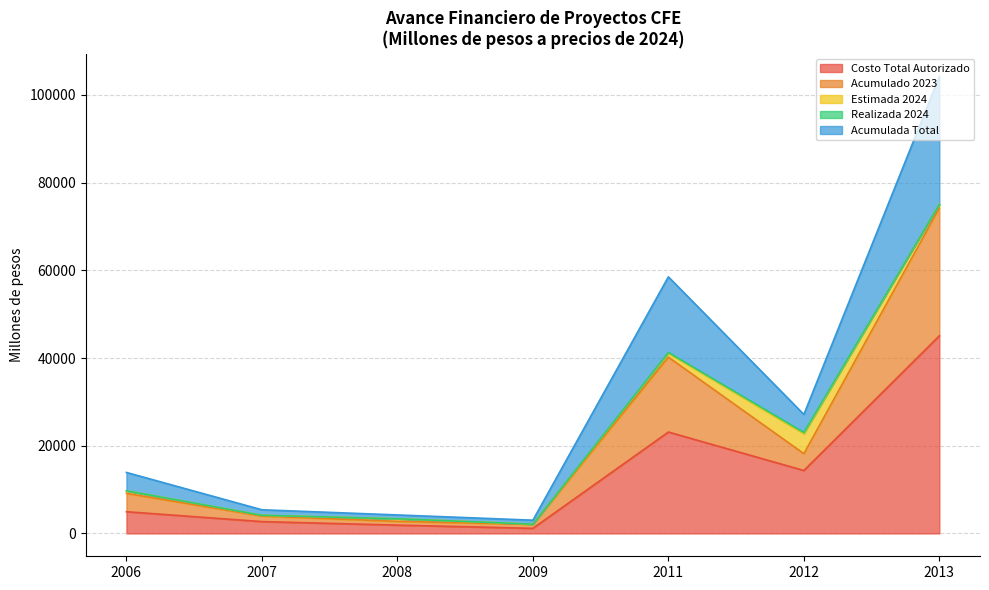

The Costo Total Autorizado series shows 14349.3 at 2012. True or false?

True